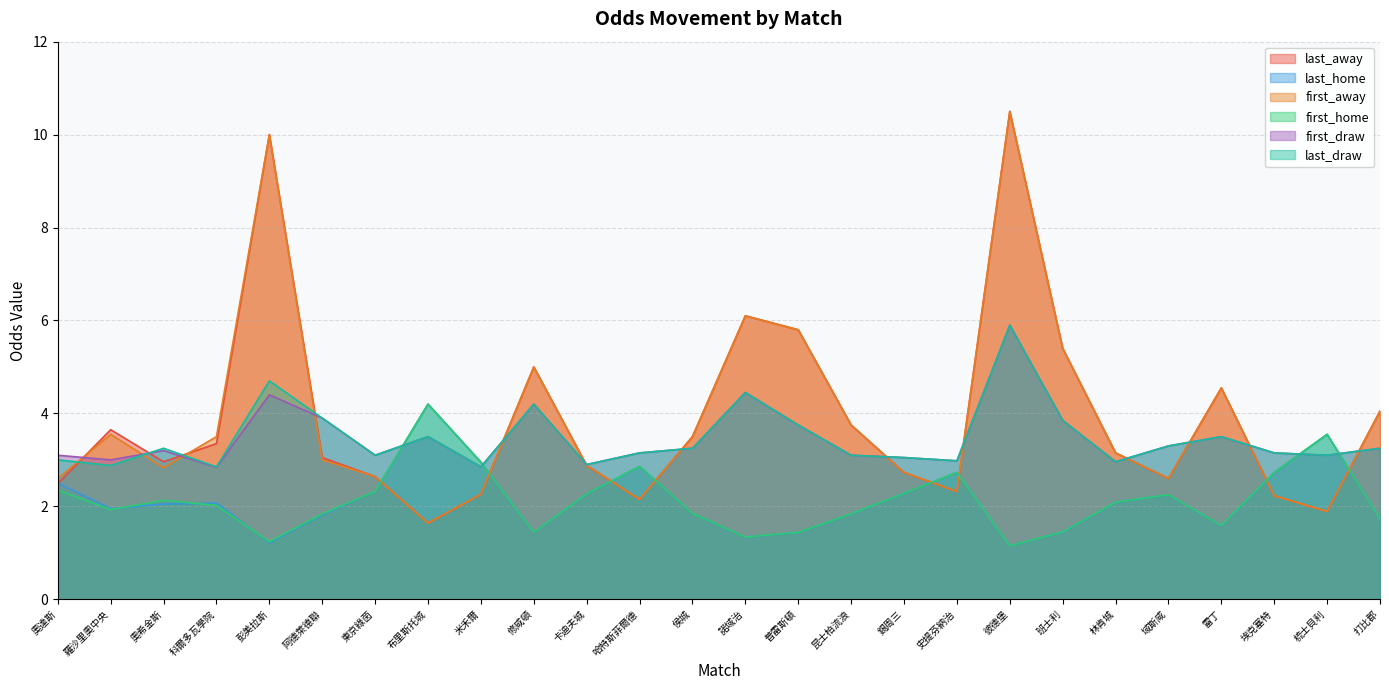

Between 班士利 and 諾域治, which is larger?

諾域治